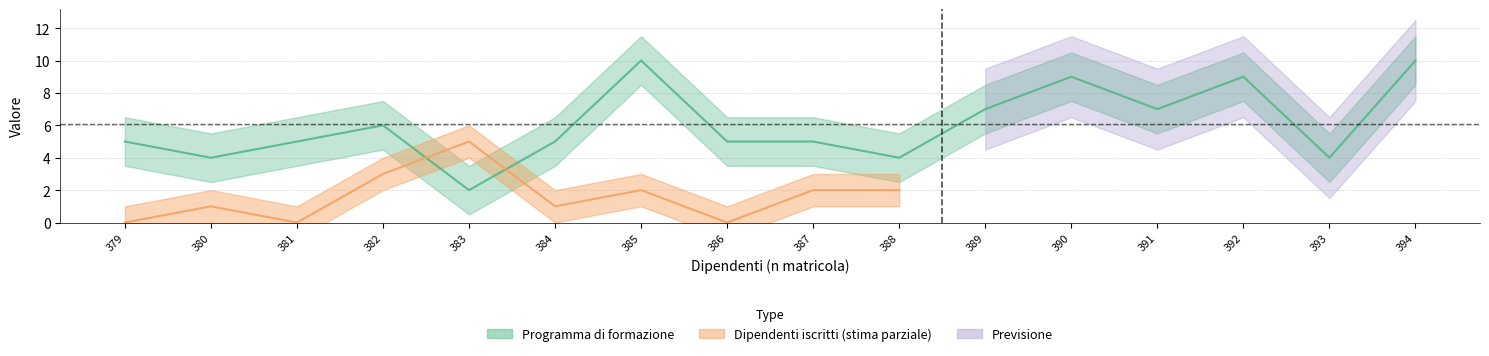

True or false: the data shows 7 at 381.

False